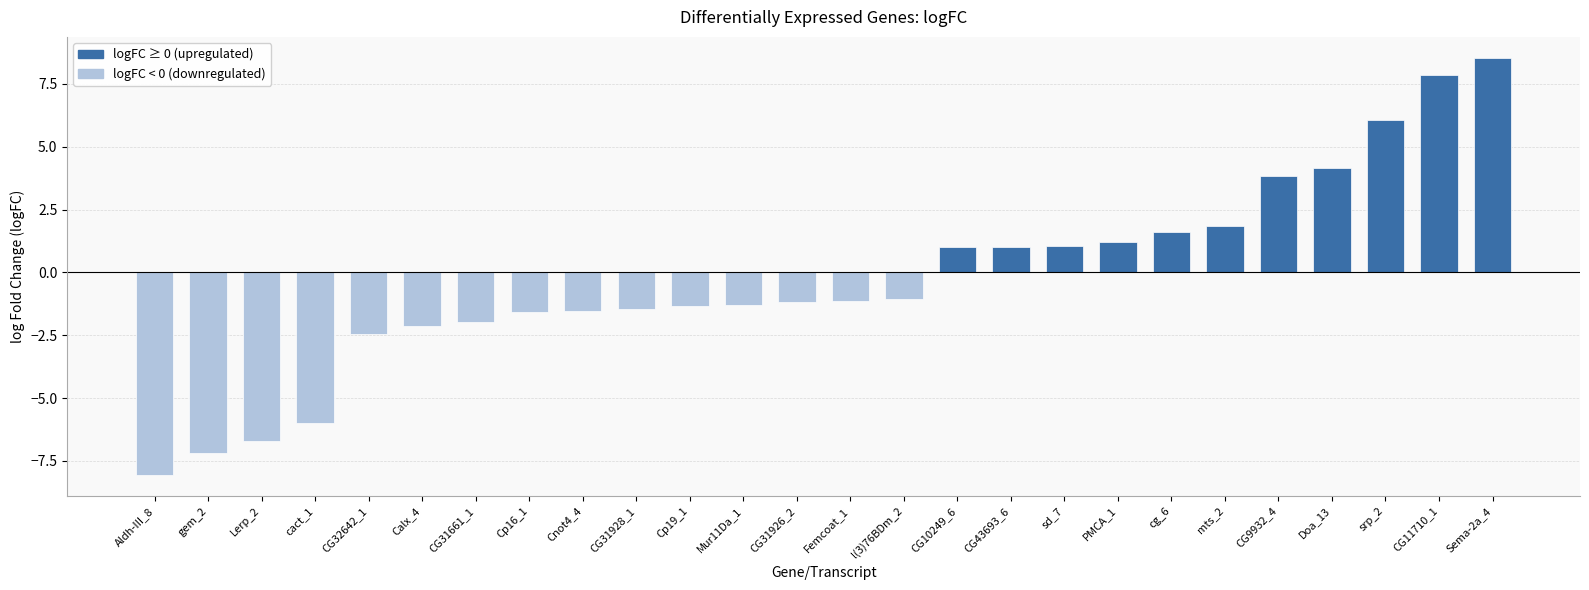

Are the bars horizontal?

No